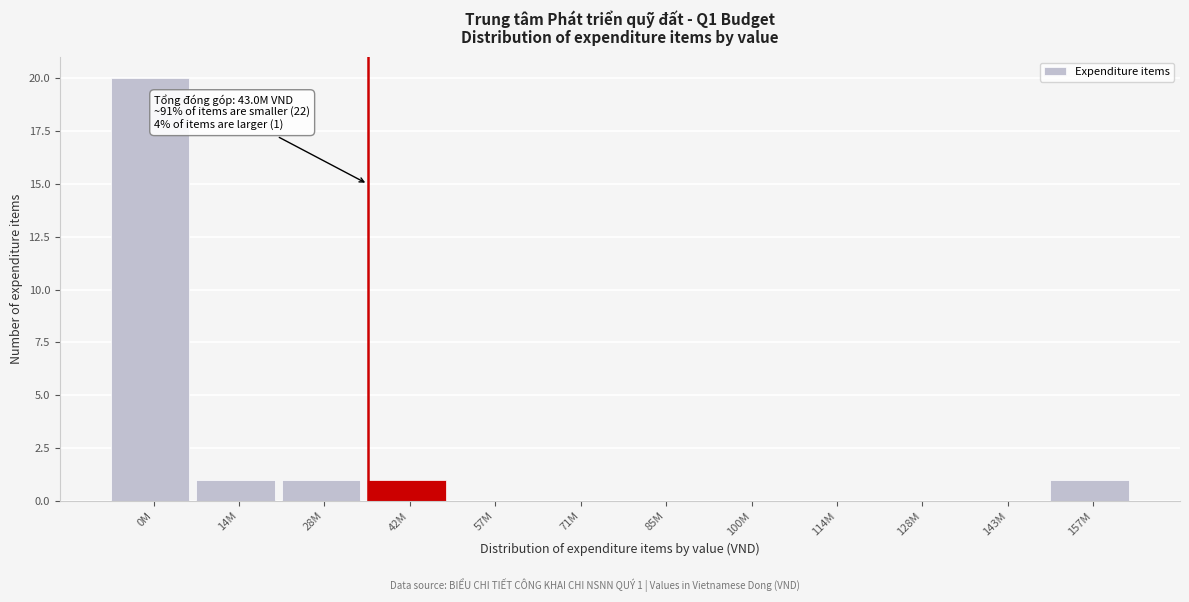

Reading left to right, list all the values displayed in this chart.

0M=20	14M=1	28M=1	42M=1	57M=0	71M=0	85M=0	100M=0	114M=0	128M=0	143M=0	157M=1